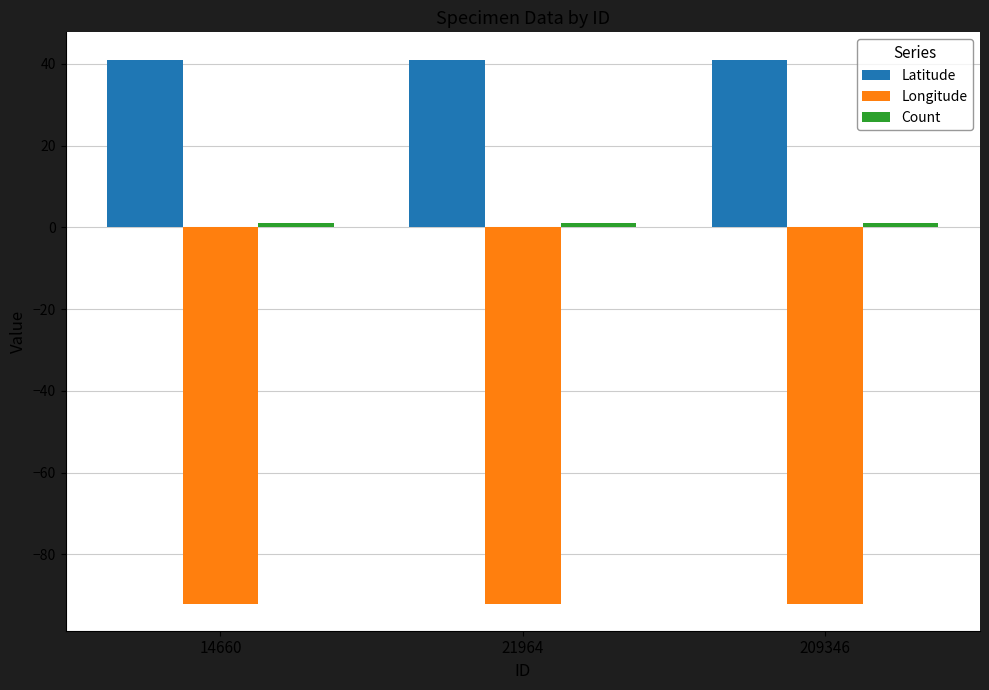

Is it true that Longitude equals -92.0 at 14660?

True